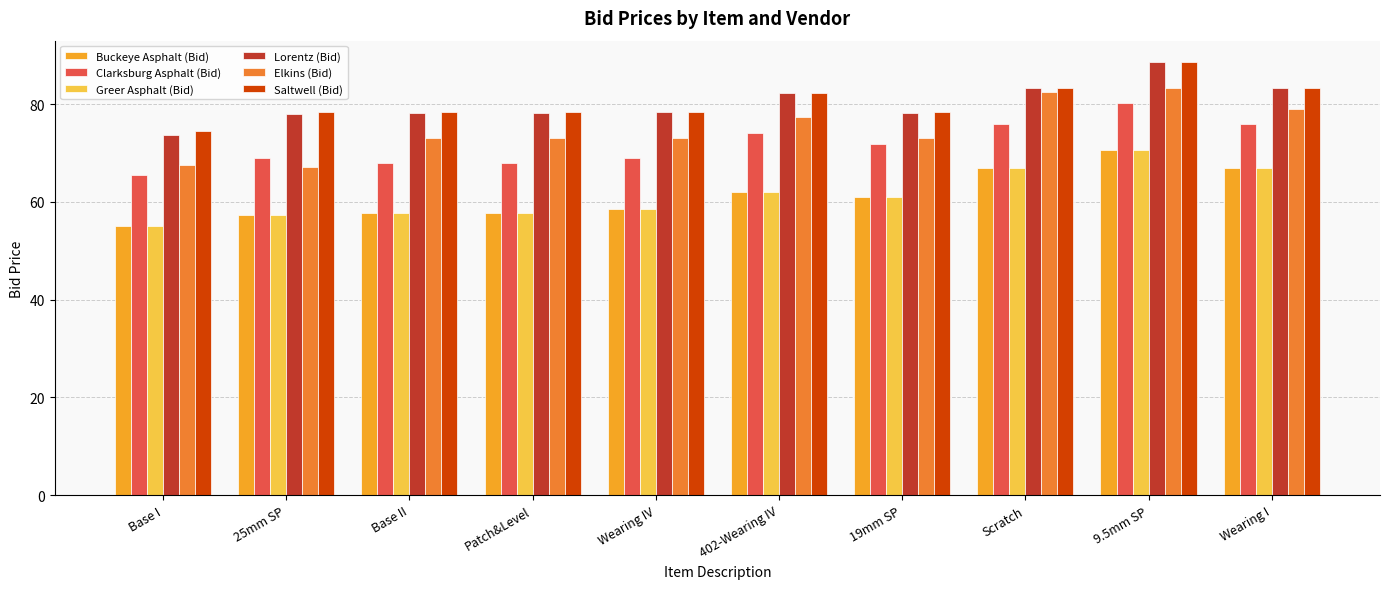

Which category has the lowest value in the Buckeye Asphalt (Bid) series?

Base I